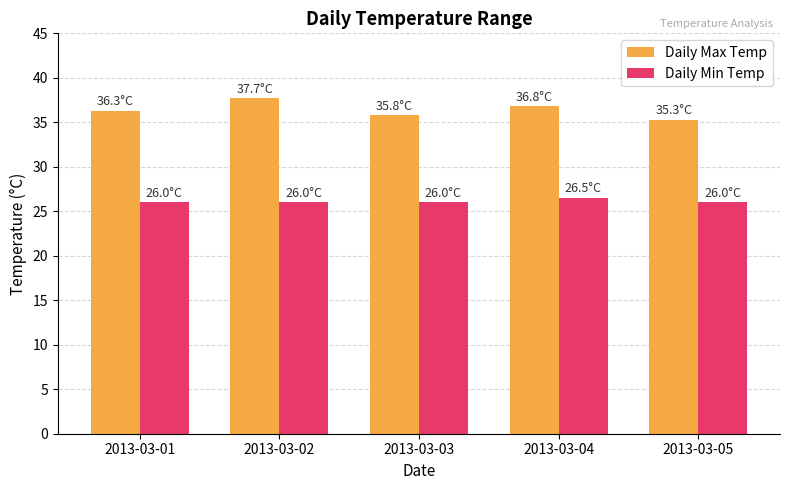

What is the difference between the Daily Max Temp values at 2013-03-01 and 2013-03-02?

1.4